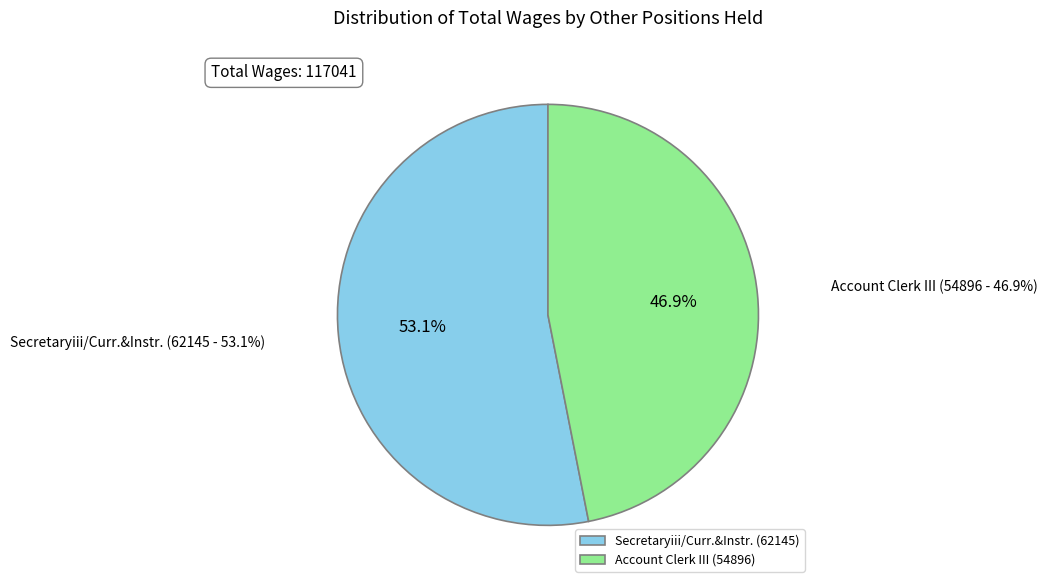

Is Secretaryiii/Curr.&Instr. the majority of the pie?

Yes